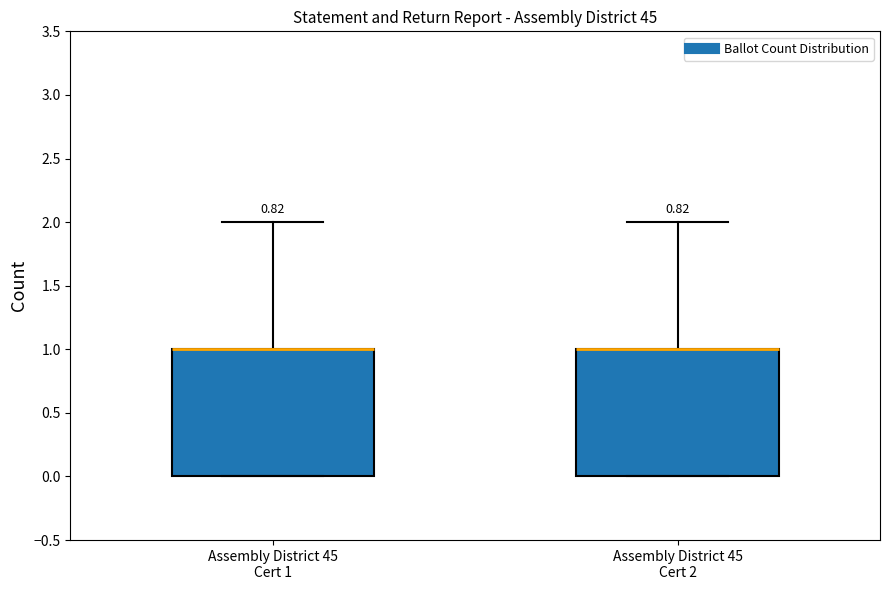

Reading left to right, read every box against the y-axis: the position of its median line, the range the box covers, and the ends of its whiskers. The values are not printed on the chart, so give them approximately, as read against the axis.

Assembly District 45 Cert 1: median 1 (drawn on the box's upper edge), box 0 to 1, whiskers 0 to 2
Assembly District 45 Cert 2: median 1 (drawn on the box's upper edge), box 0 to 1, whiskers 0 to 2